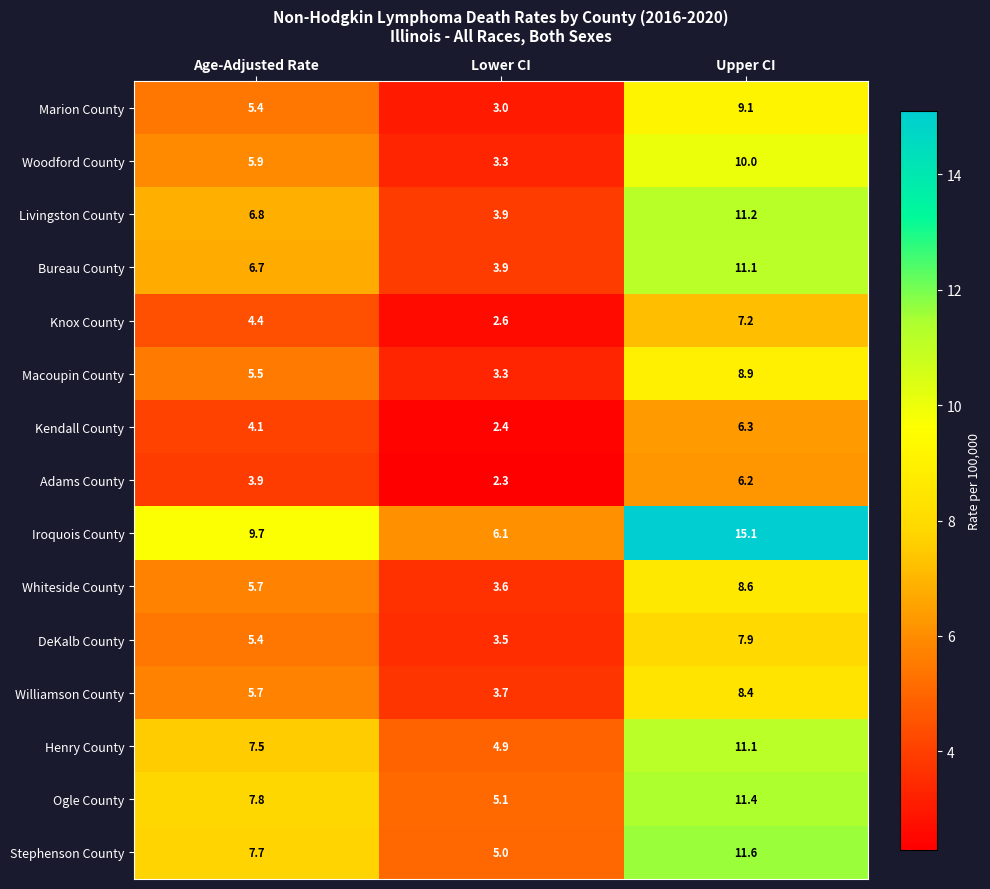

Which series changed the most between Lower CI and Upper CI?

Iroquois County